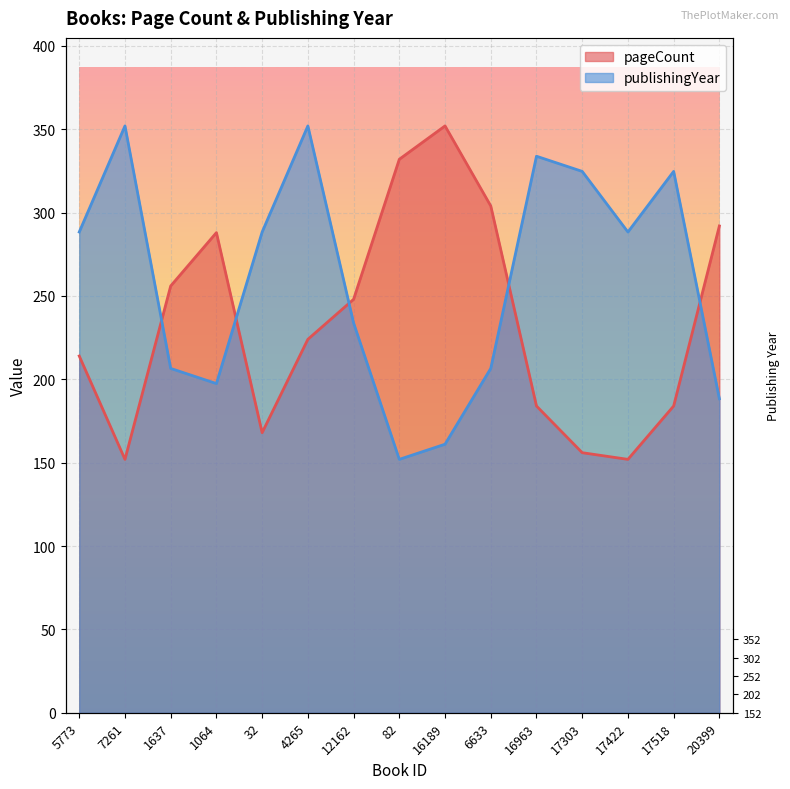

Where does the pageCount series first go above 224?

1637